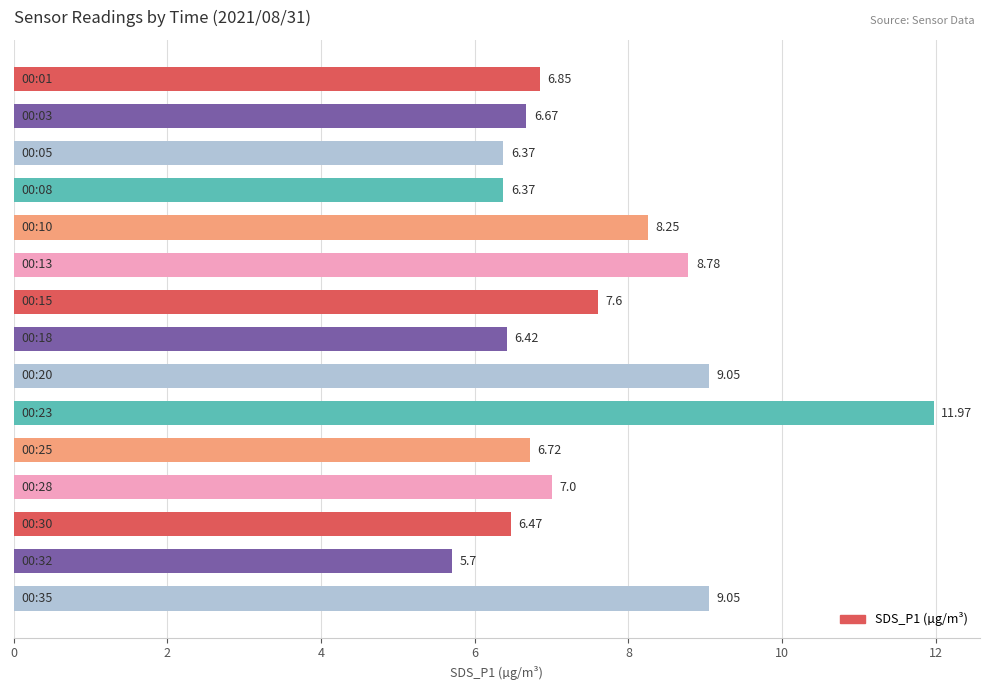

What is the difference between the maximum and minimum values?

6.3